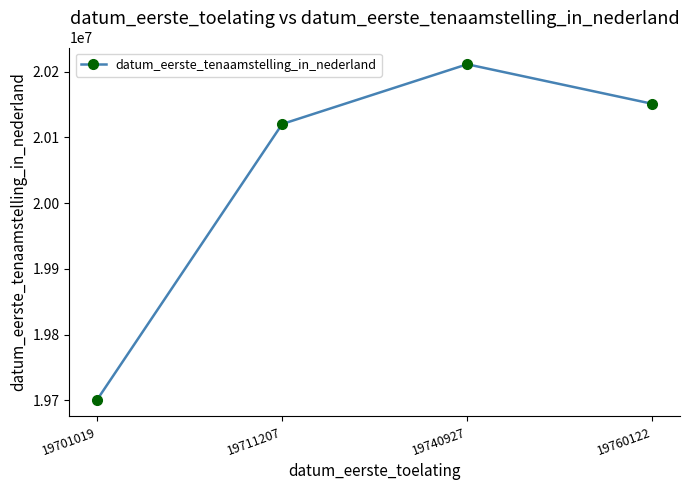

At which category does the chart reach its minimum across all series?

19701019